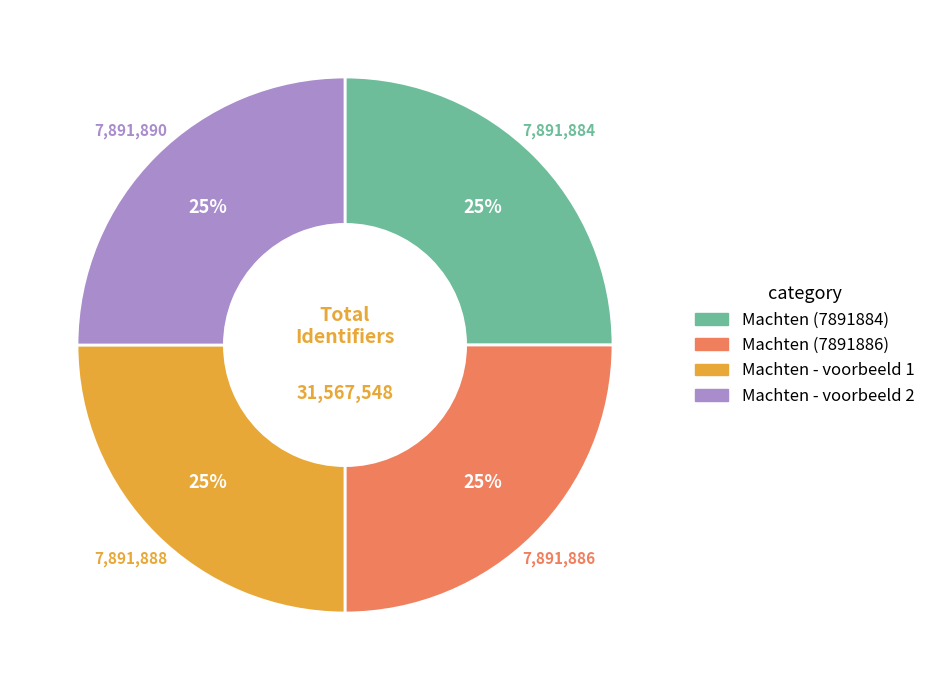

Is there a majority slice in this chart?

No